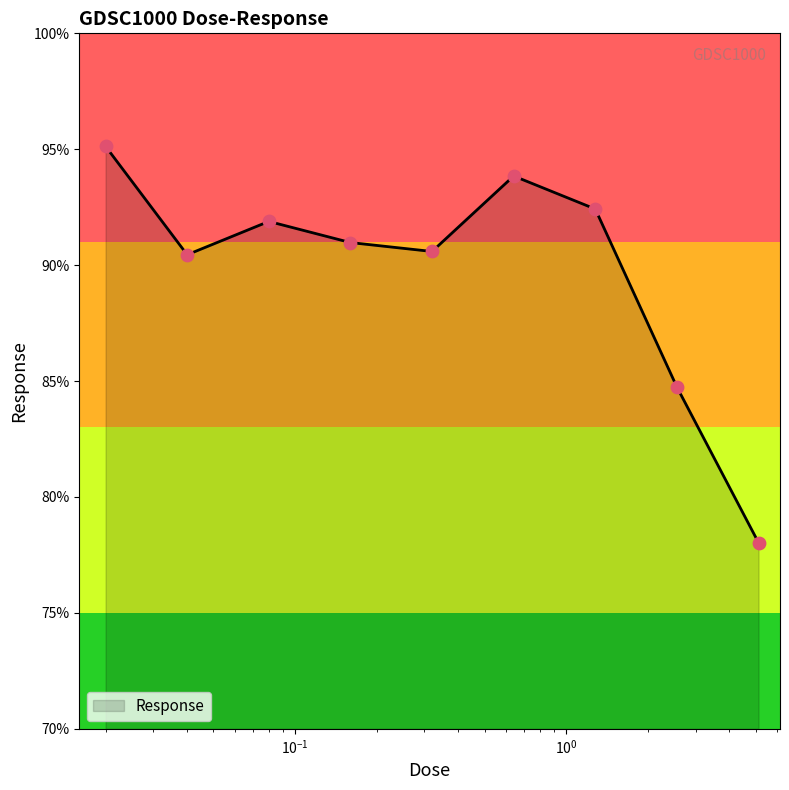

What is the greatest value displayed?

95.1